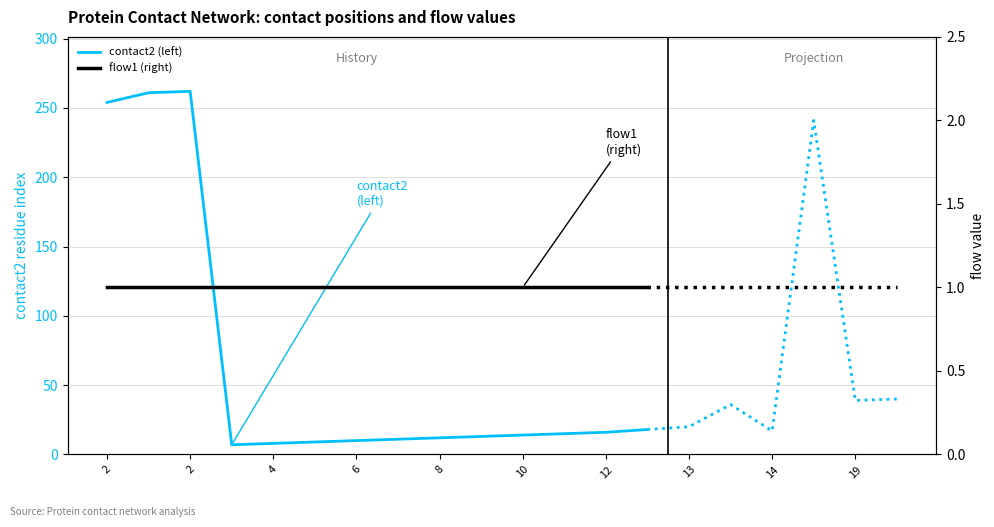

Rank the series at 13 from highest to lowest value.

contact2 (left), flow1 (right)